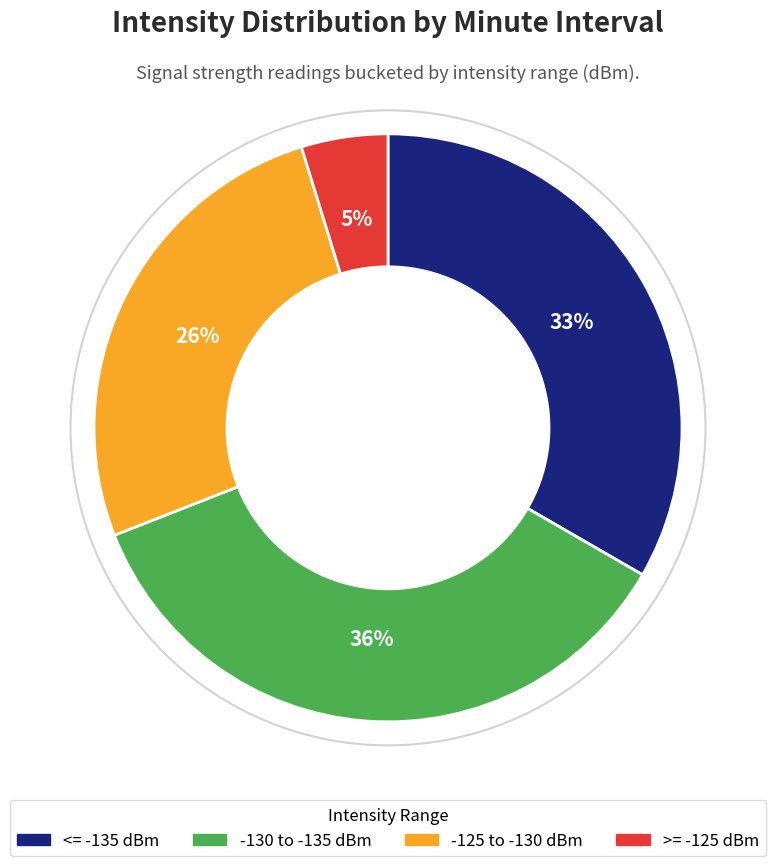

How many slices are in this pie chart?

4